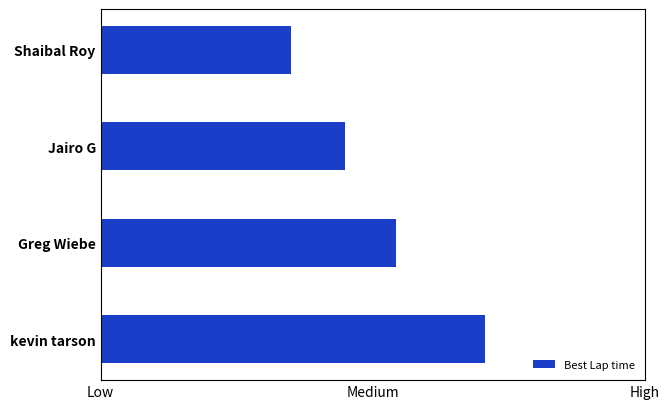

What is the difference between the second highest and second lowest values?

7.6